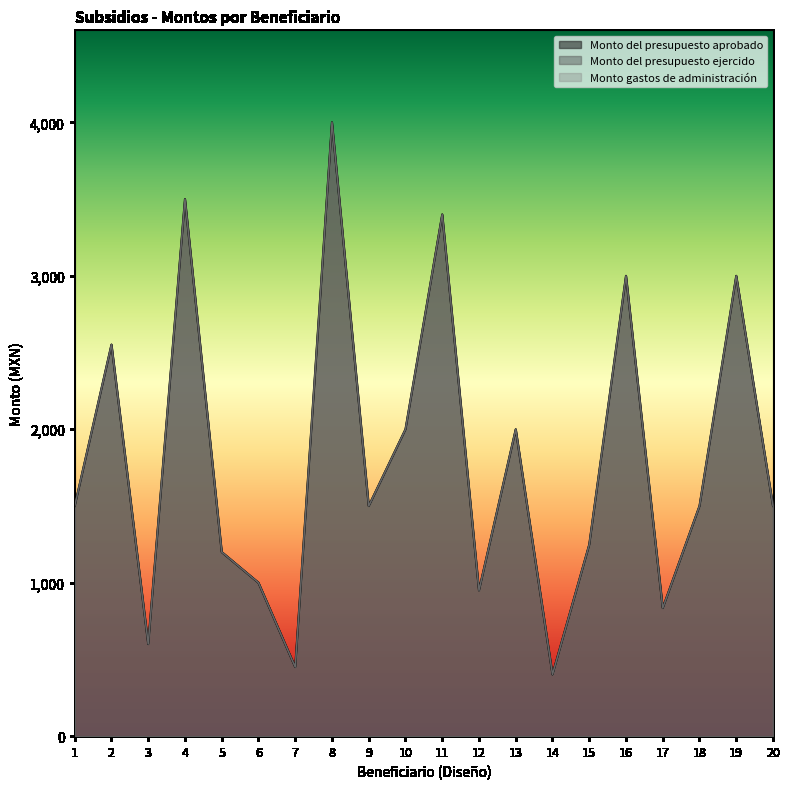

What is the difference between the second highest and minimum values in the Monto gastos de administración series?

3098